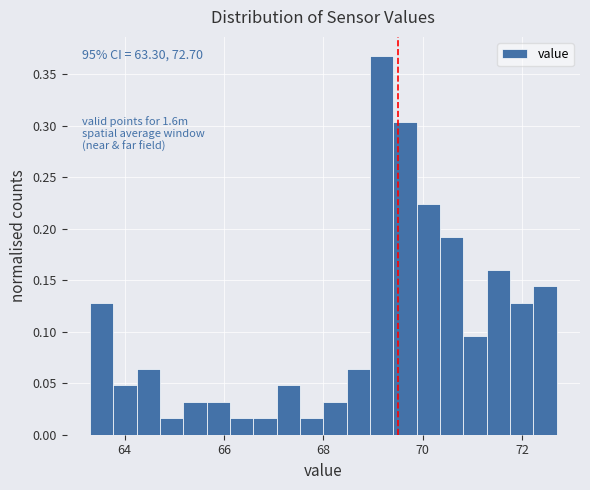

Around what value on the x-axis is the tallest bar? Give the approximate position of its centre, as read against the axis.

69.2